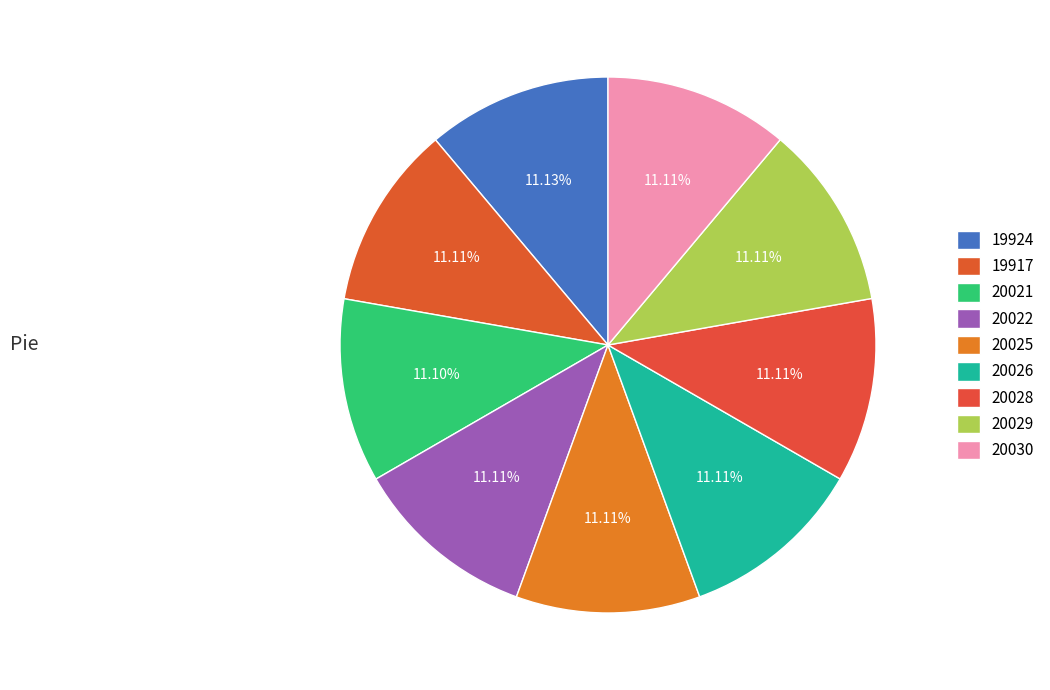

How many slices are in this pie chart?

9